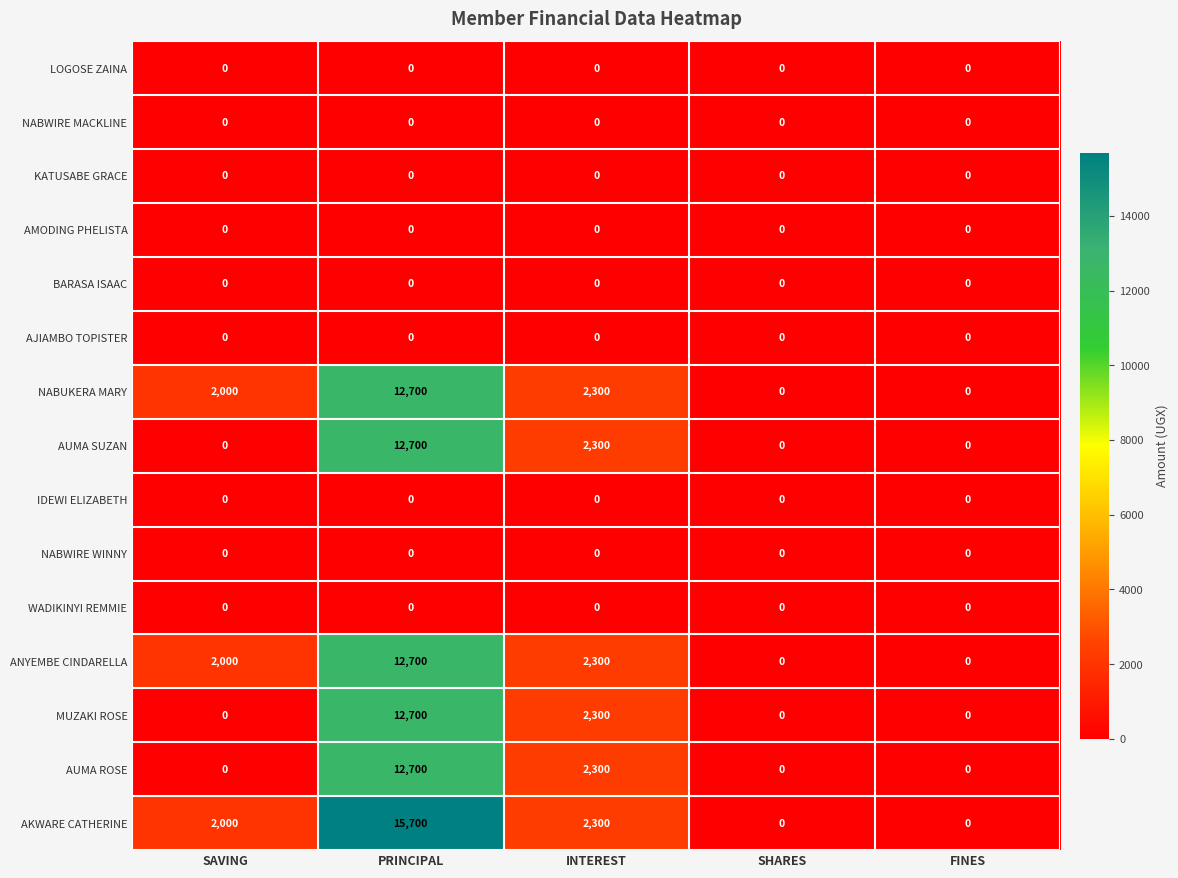

What is the difference between the maximum and minimum values in the AKWARE CATHERINE series?

15700